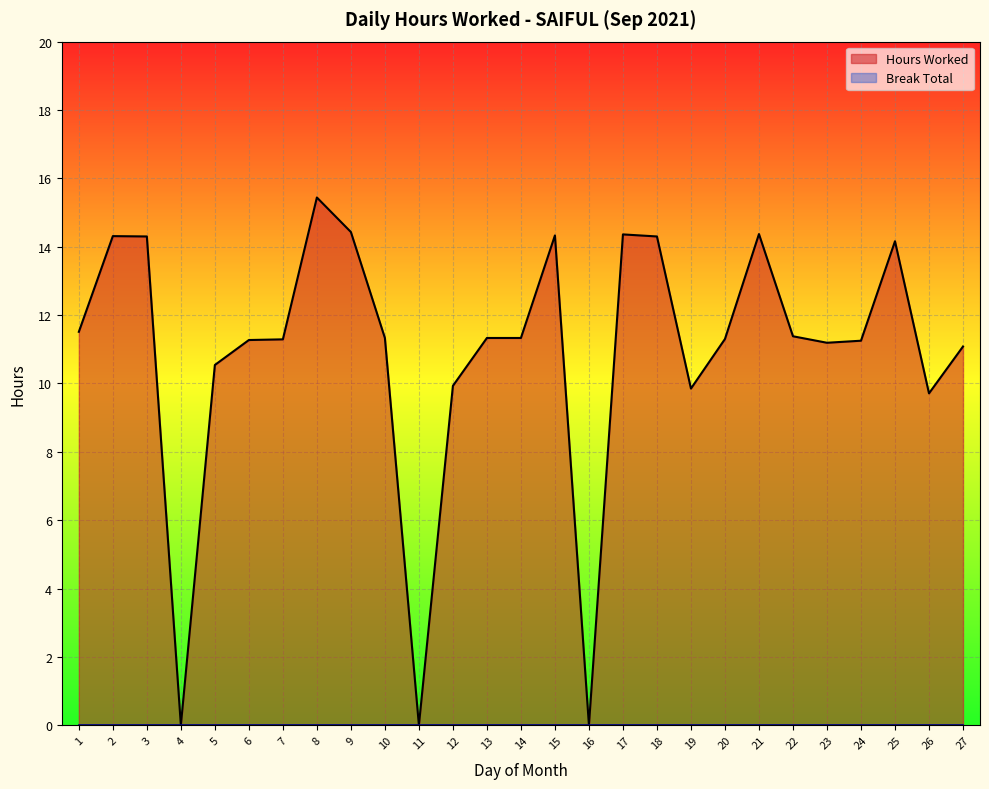

The value at 13 is 11.3. True or false?

True